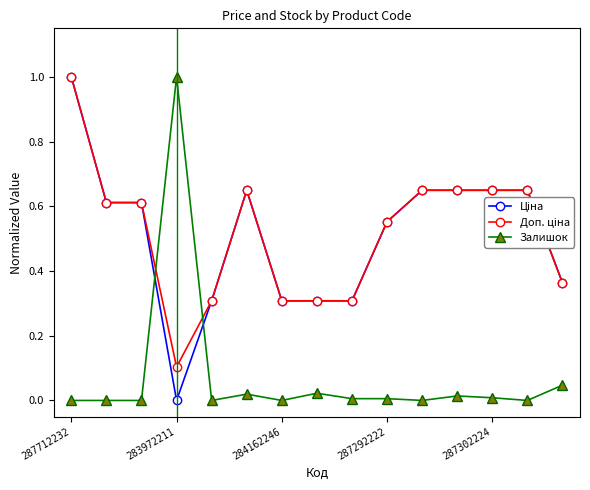

How many categories are shown in the chart?

15